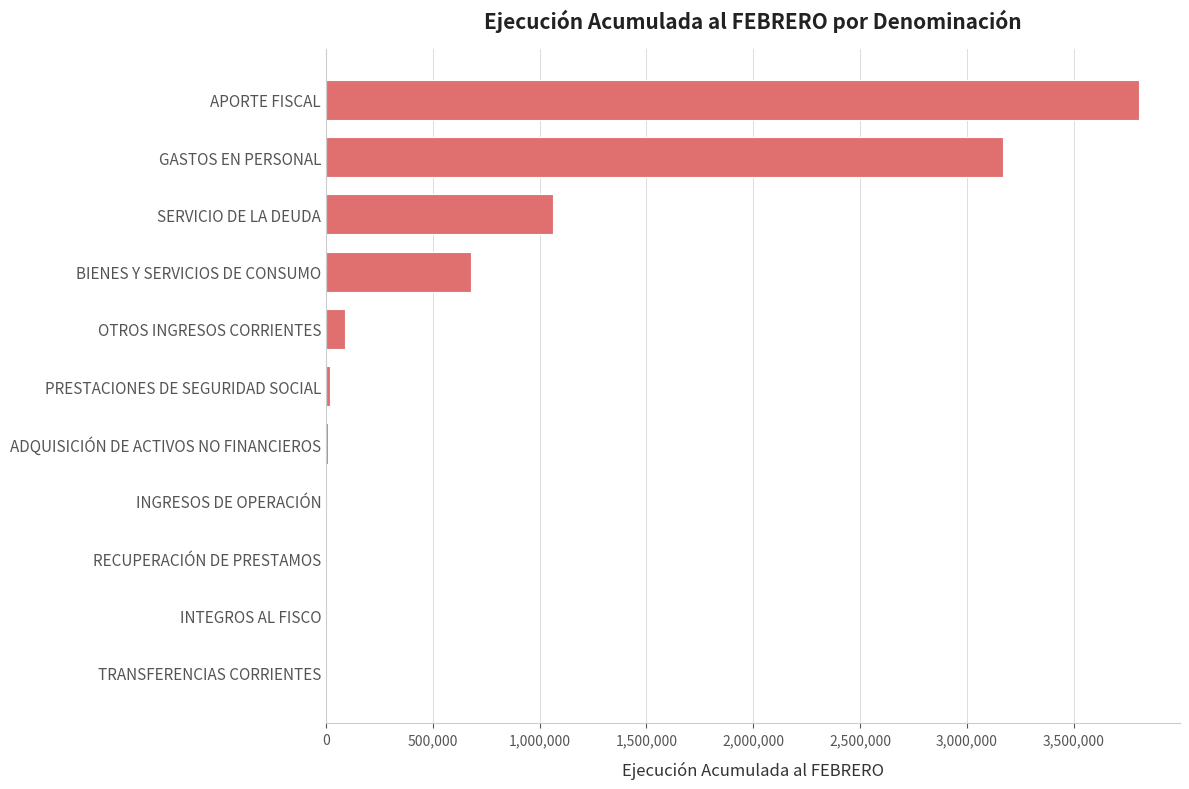

What is the sum of all values?

8833936